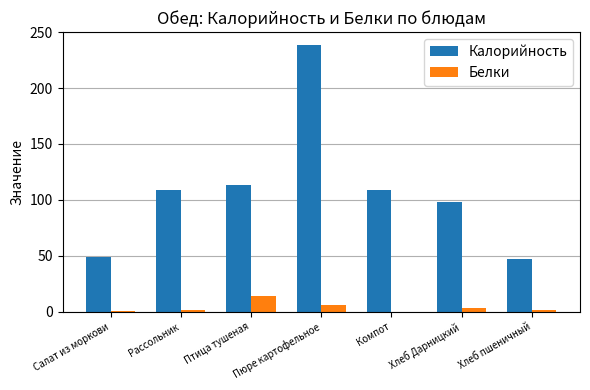

Where does the Белки series first go above 1?

Рассольник